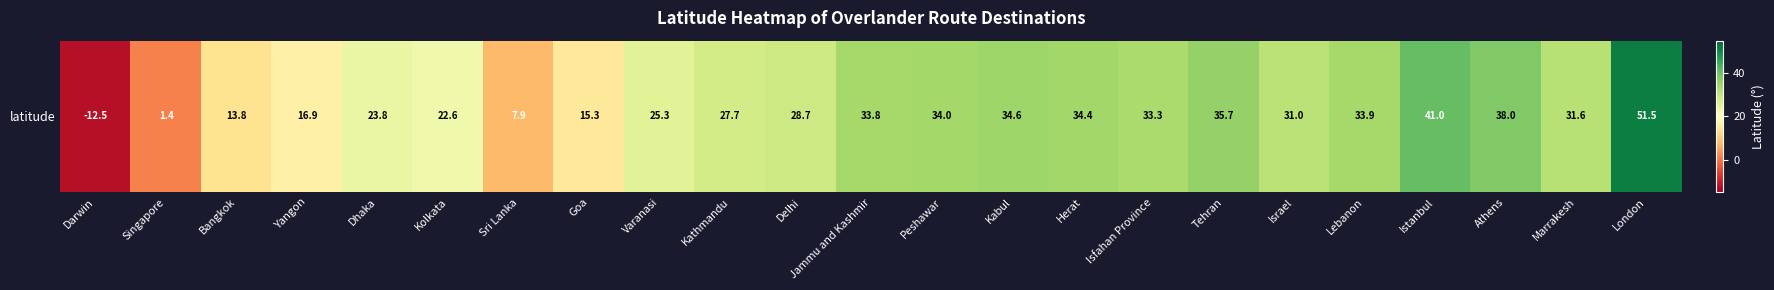

Where is the data nearest to the value 19?

Yangon